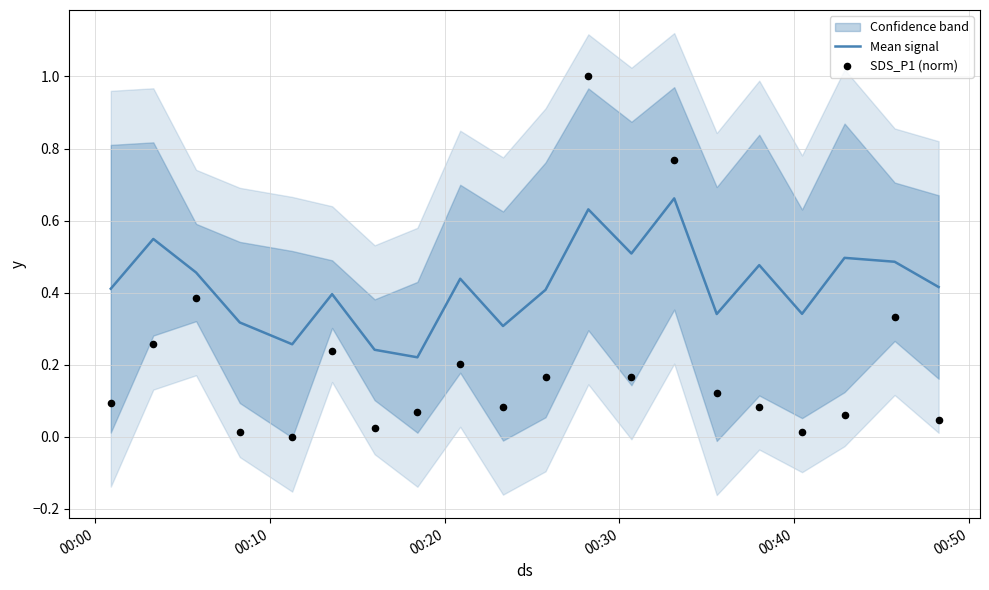

What are all the series names shown in the legend?

Mean signal, SDS_P1 (norm)